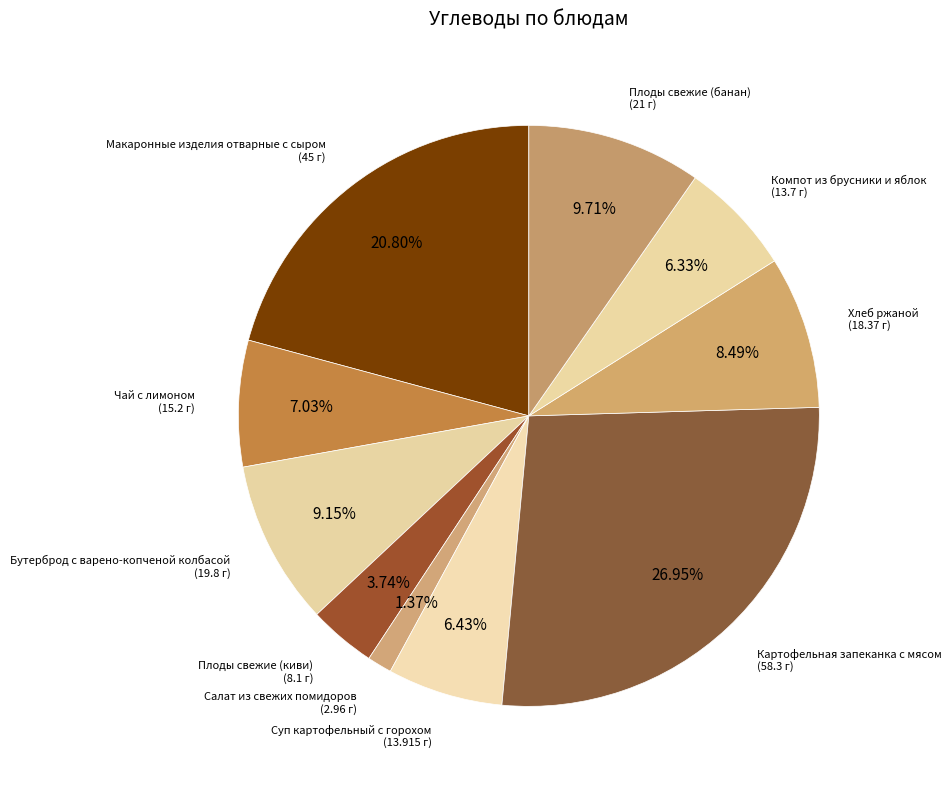

How many slices are in this pie chart?

10